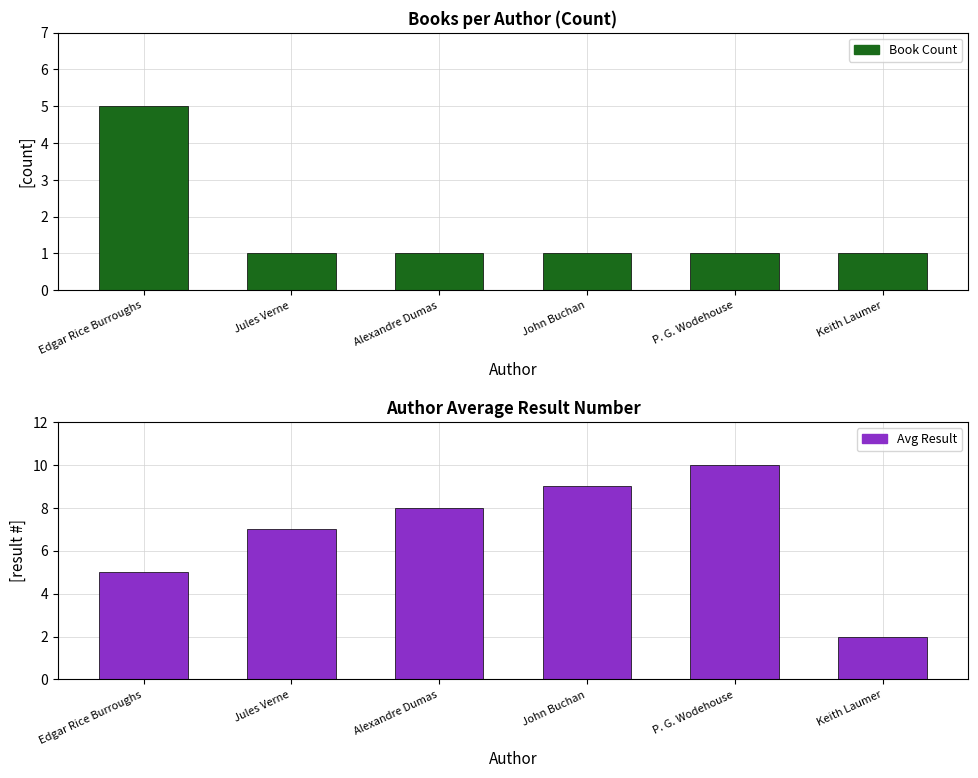

What is the value of the Avg Result bar at the 4th from the left?

9